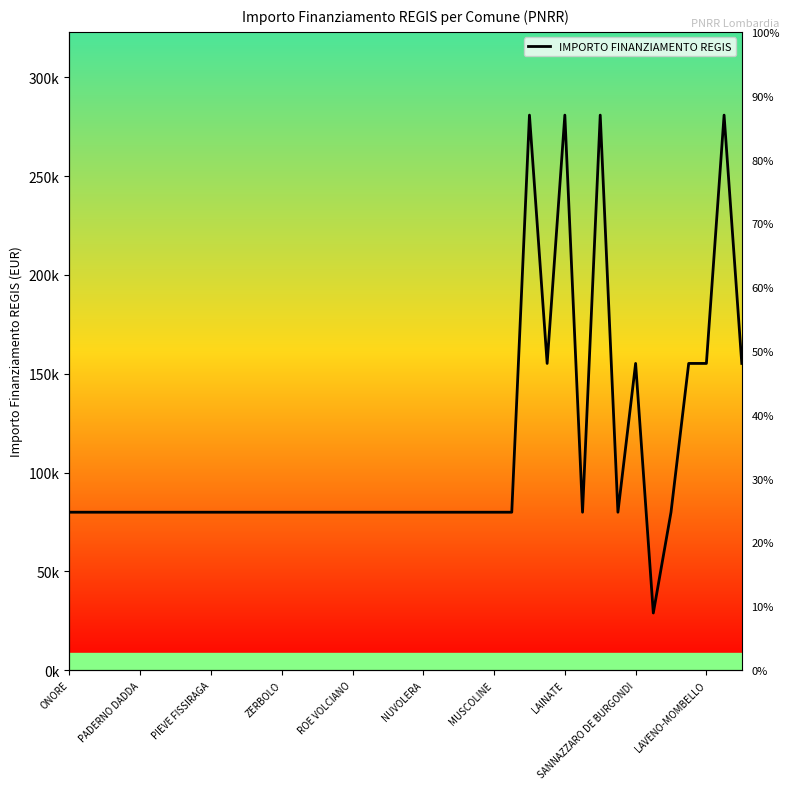

What is the difference between the second highest and second lowest values?

201010